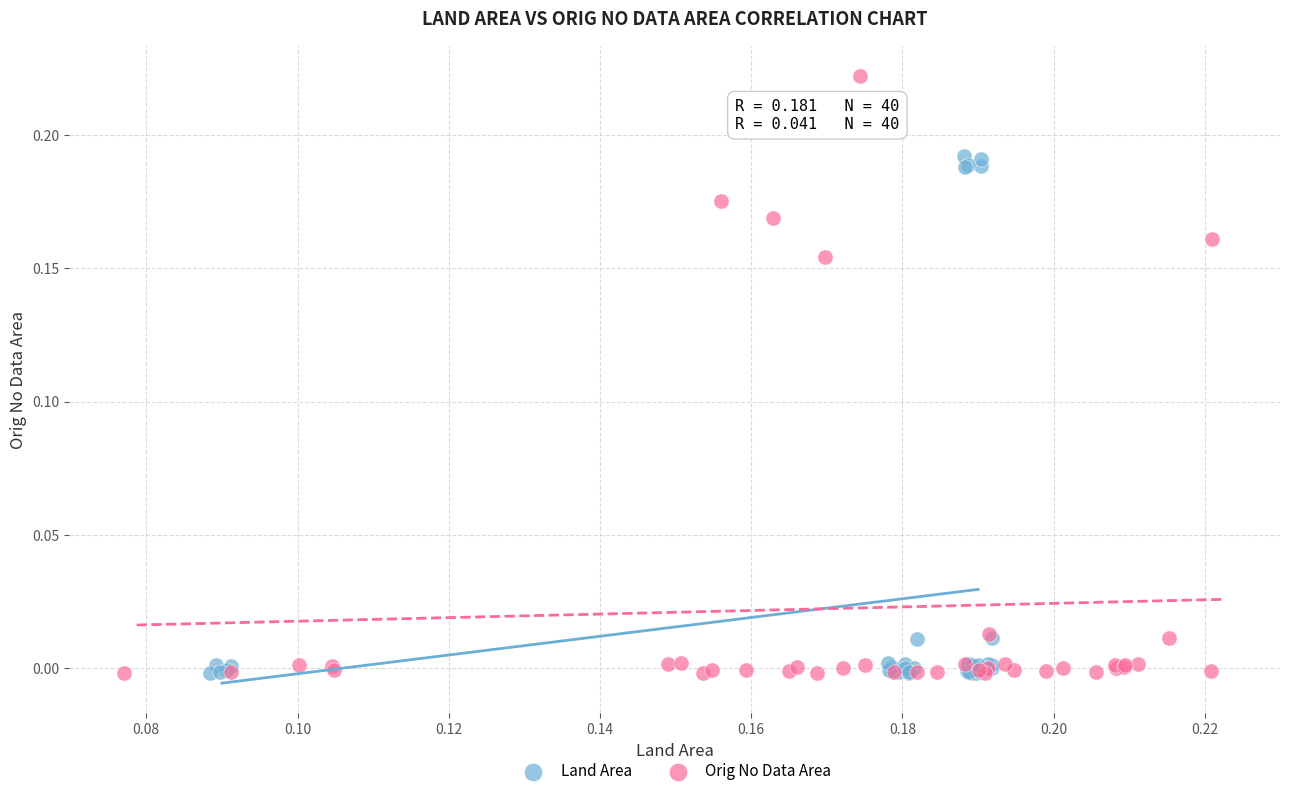

Which series has the widest spread of Y values?

Orig No Data Area